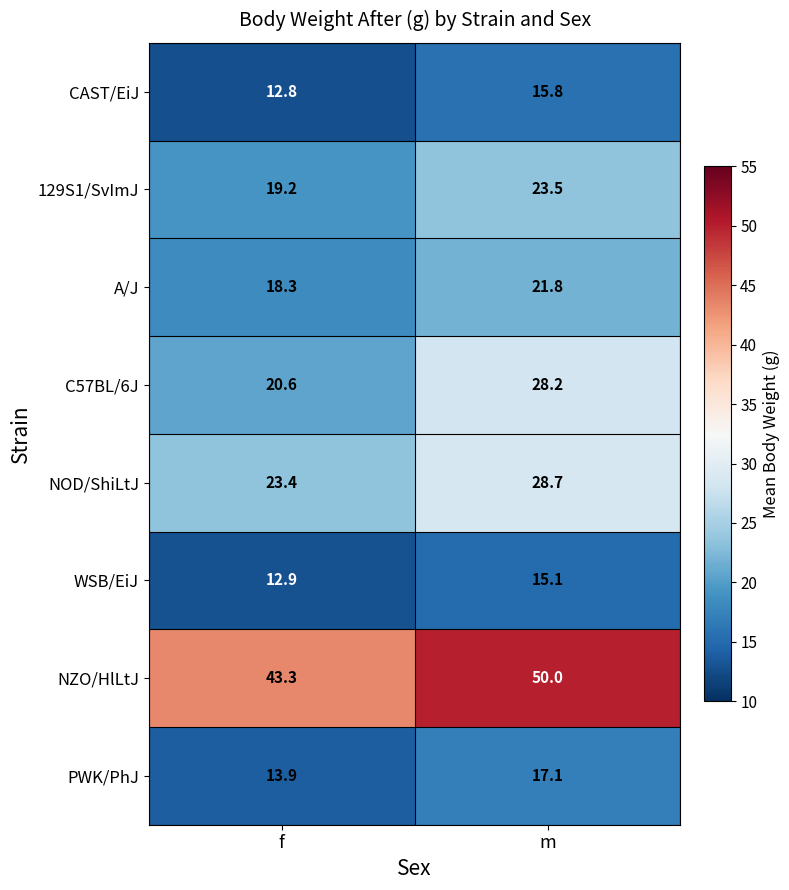

At how many categories does at least one series exceed 13?

2